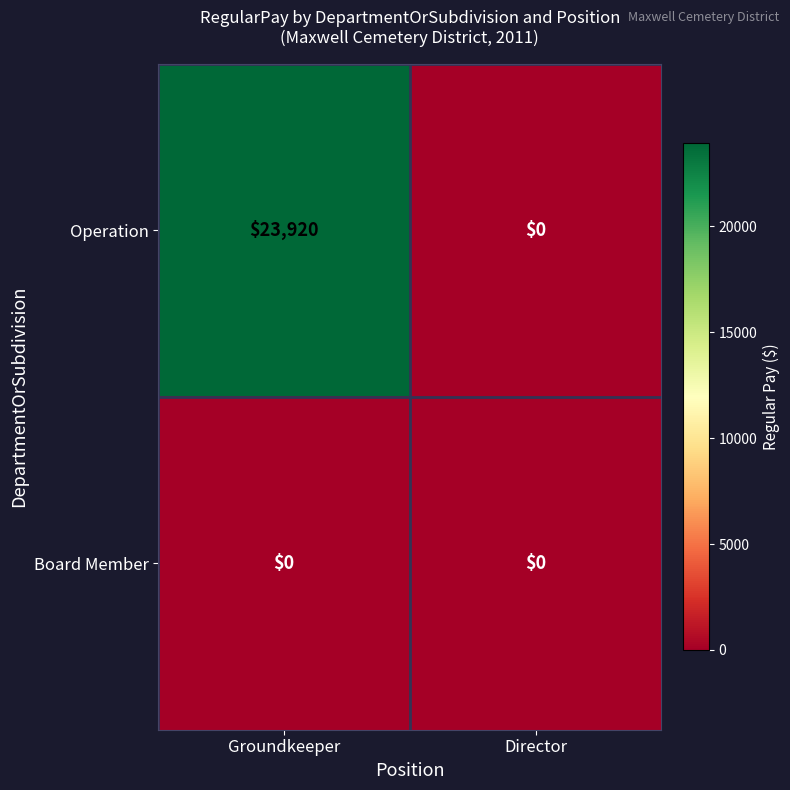

The value of Operation at Groundkeeper is 10729. True or false?

False